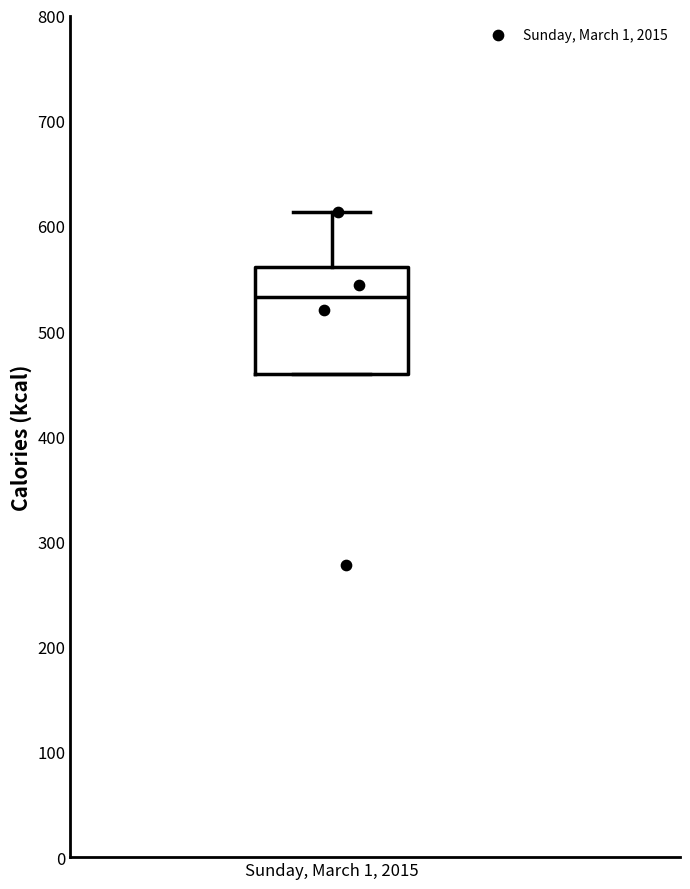

Transcribe this box plot: give where the median line is, the range the box spans, and where the two whiskers end, as read against the y-axis. The values are not printed on the chart, so give them approximately, as read against the axis.

median 530, box 460 to 560, whiskers 460 to 610